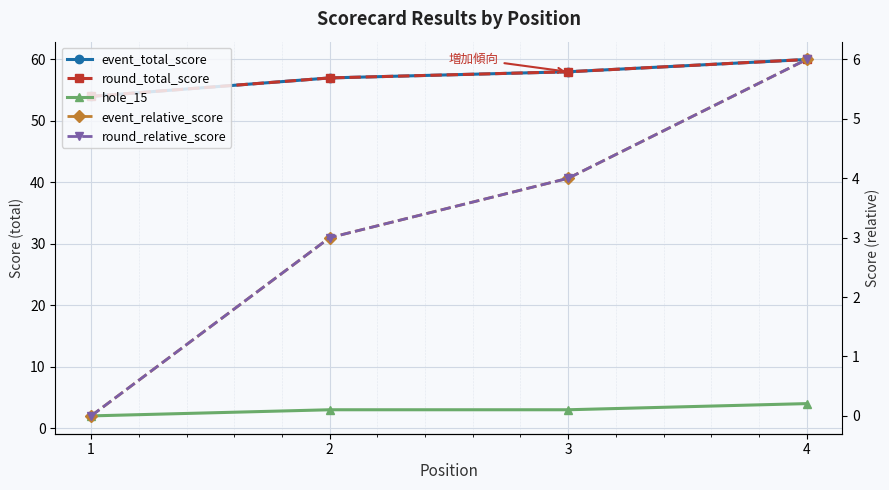

What is the sum of the hole_15 values at 1 and 3?

5